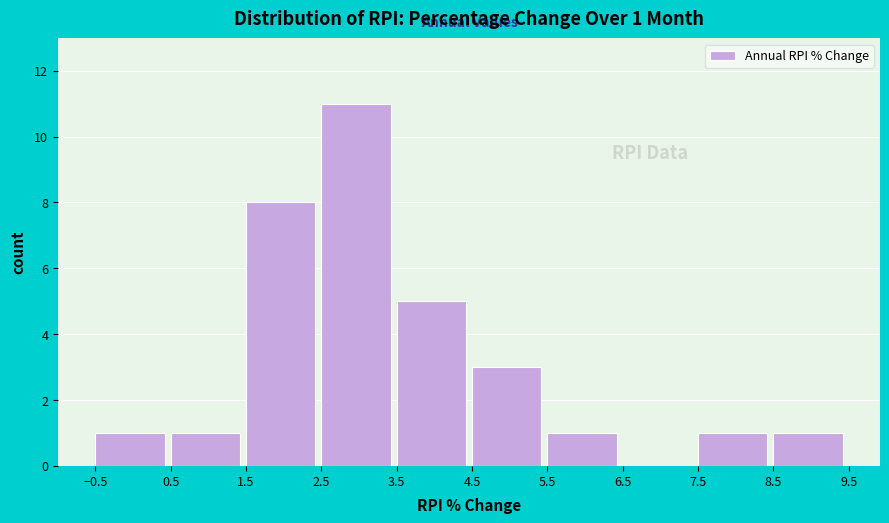

Which range on the x-axis has the tallest bar?

2.5 to 3.5